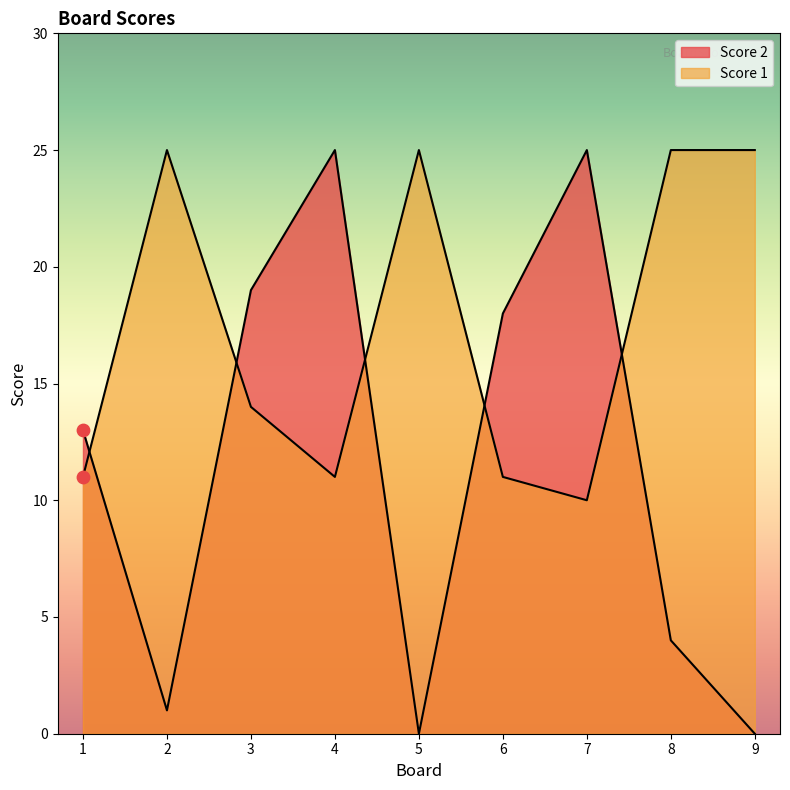

Which series has the largest Y range (max minus min)?

Score 2